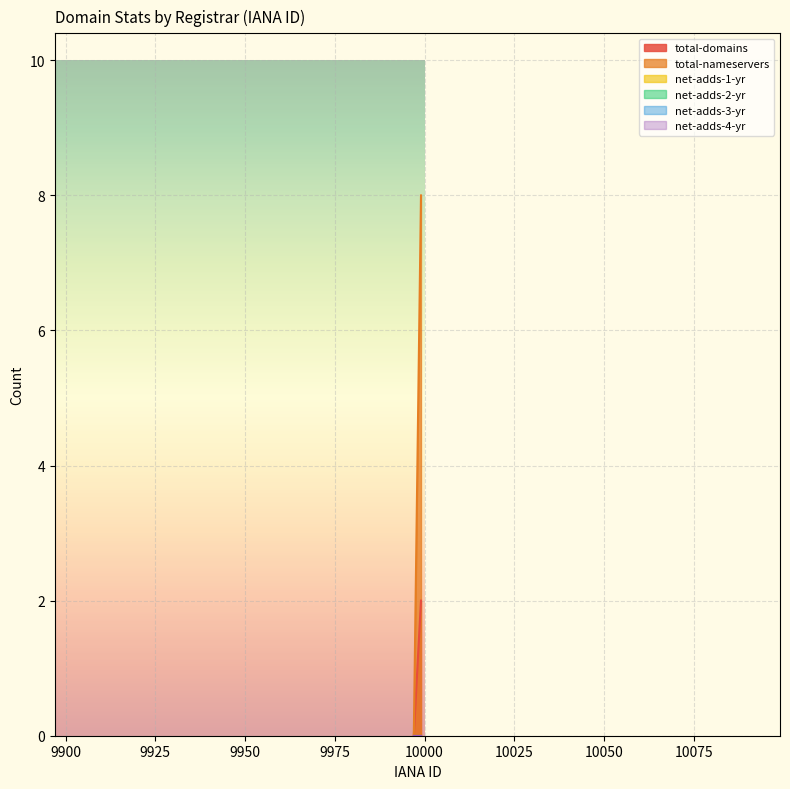

Reading right to left, transcribe all the data shown in this chart.

total-domains: 9999=2	9997=0
total-nameservers: 9999=8	9997=0
net-adds-1-yr: 9999=0	9997=0
net-adds-2-yr: 9999=0	9997=0
net-adds-3-yr: 9999=0	9997=0
net-adds-4-yr: 9999=0	9997=0